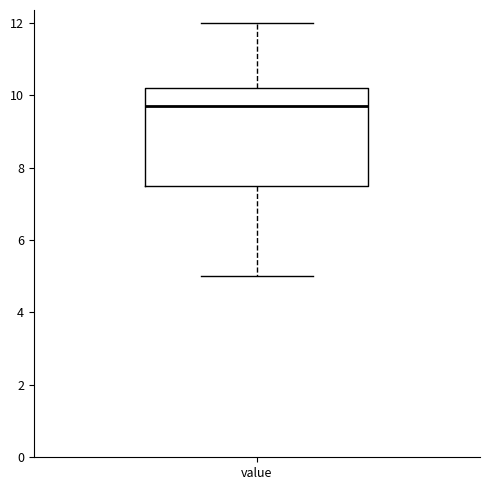

Transcribe this box plot: give where the median line is, the range the box spans, and where the two whiskers end, as read against the y-axis. The values are not printed on the chart, so give them approximately, as read against the axis.

median 9.8, box 7.6 to 10.2, whiskers 5.0 to 12.0